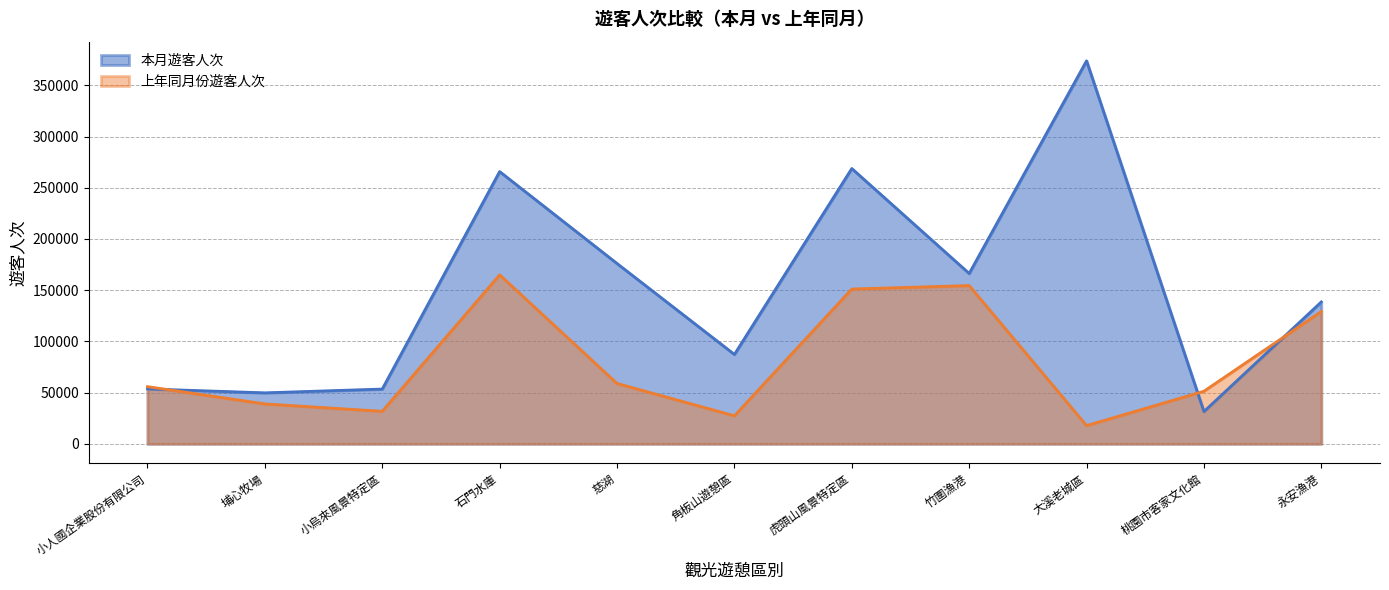

The 本月遊客人次 series shows 53448 at 小烏來風景特定區. True or false?

True